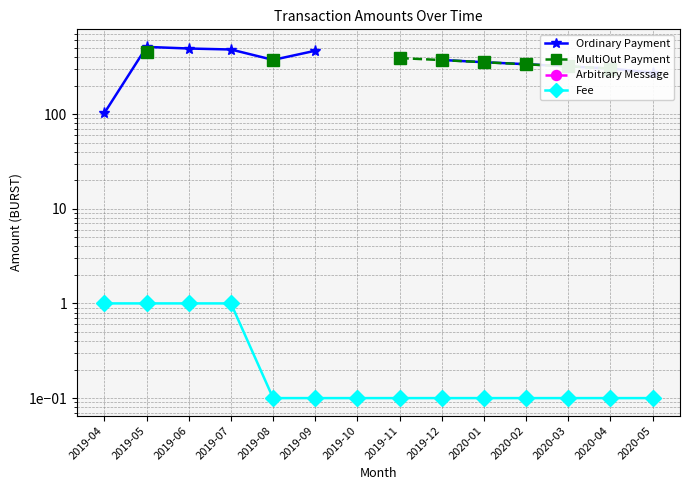

What is the label of the 7th point from the left?

2019-10